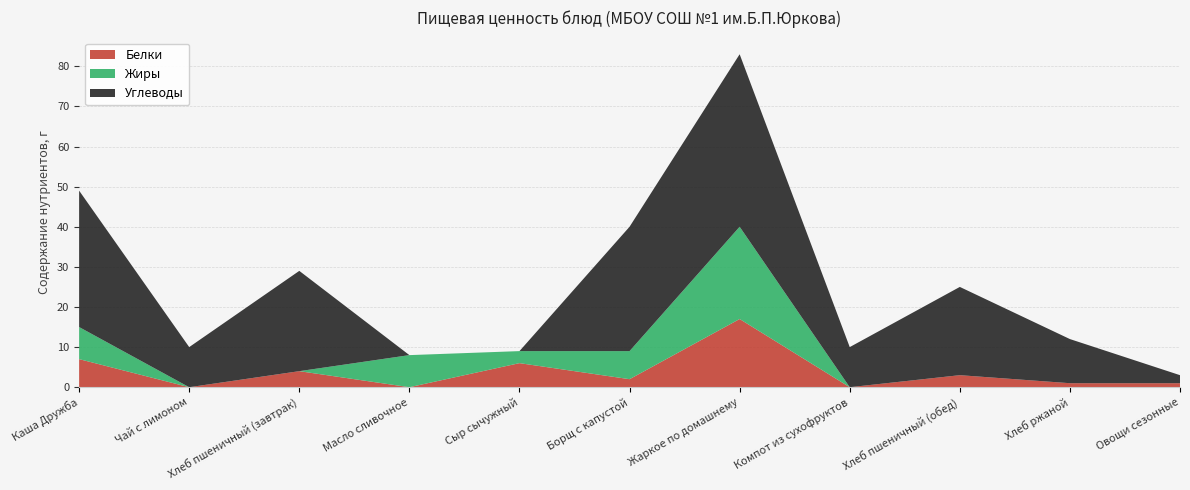

Reading left to right, transcribe all the data shown in this chart.

Белки: Каша Дружба=7	Чай с лимоном=0	Хлеб пшеничный (завтрак)=4	Масло сливочное=0	Сыр сычужный=6	Борщ с капустой=2	Жаркое по домашнему=17	Компот из сухофруктов=0	Хлеб пшеничный (обед)=3	Хлеб ржаной=1	Овощи сезонные=1
Жиры: Каша Дружба=8	Чай с лимоном=0	Хлеб пшеничный (завтрак)=0	Масло сливочное=8	Сыр сычужный=3	Борщ с капустой=7	Жаркое по домашнему=23	Компот из сухофруктов=0	Хлеб пшеничный (обед)=0	Хлеб ржаной=0	Овощи сезонные=0
Углеводы: Каша Дружба=34	Чай с лимоном=10	Хлеб пшеничный (завтрак)=25	Масло сливочное=0	Сыр сычужный=0	Борщ с капустой=31	Жаркое по домашнему=43	Компот из сухофруктов=10	Хлеб пшеничный (обед)=22	Хлеб ржаной=11	Овощи сезонные=2